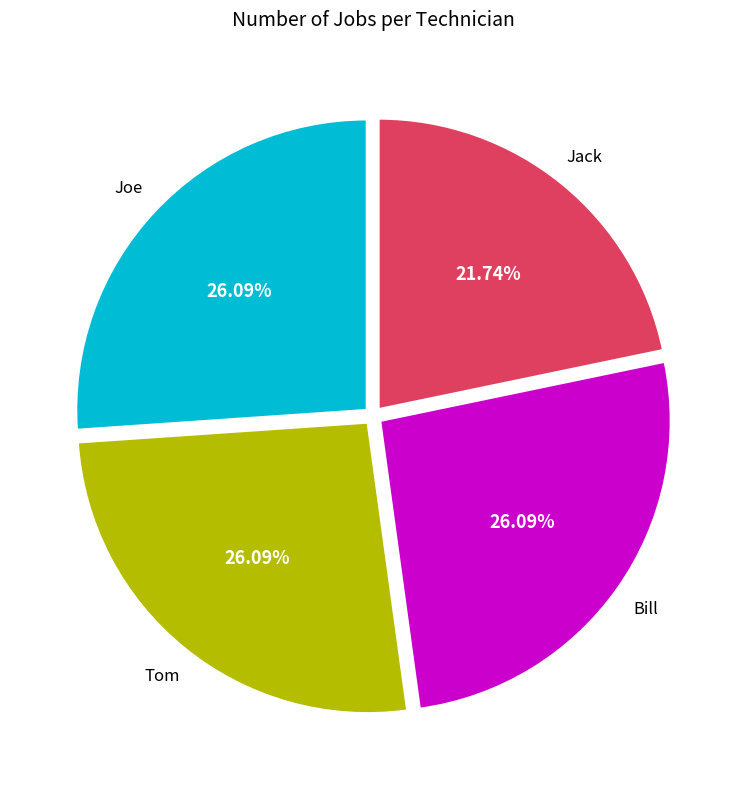

The Tom slice represents 19% of the pie. True or false?

False